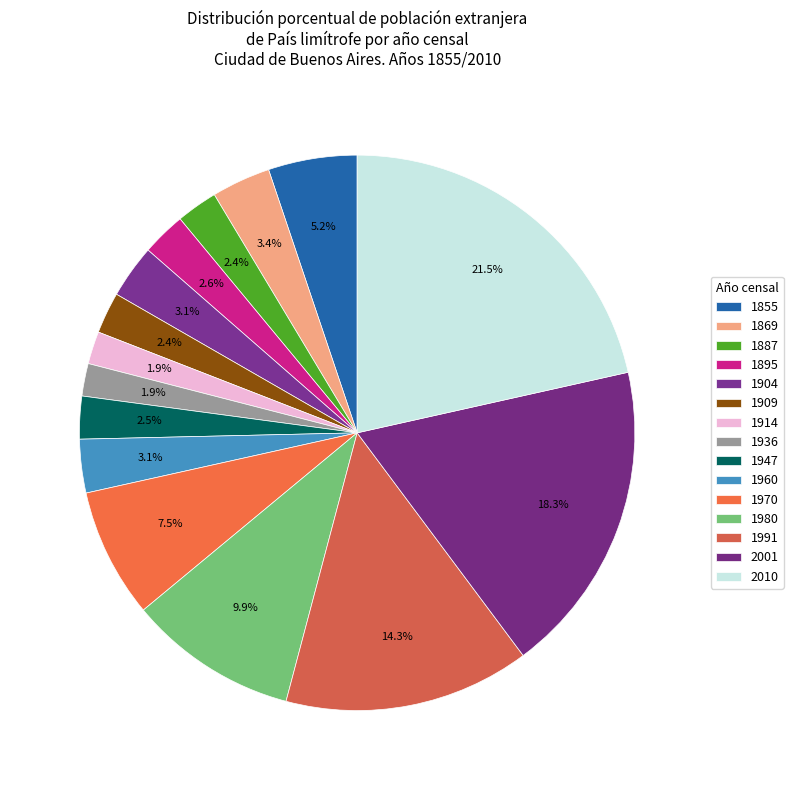

Count the number of slices in the pie.

15